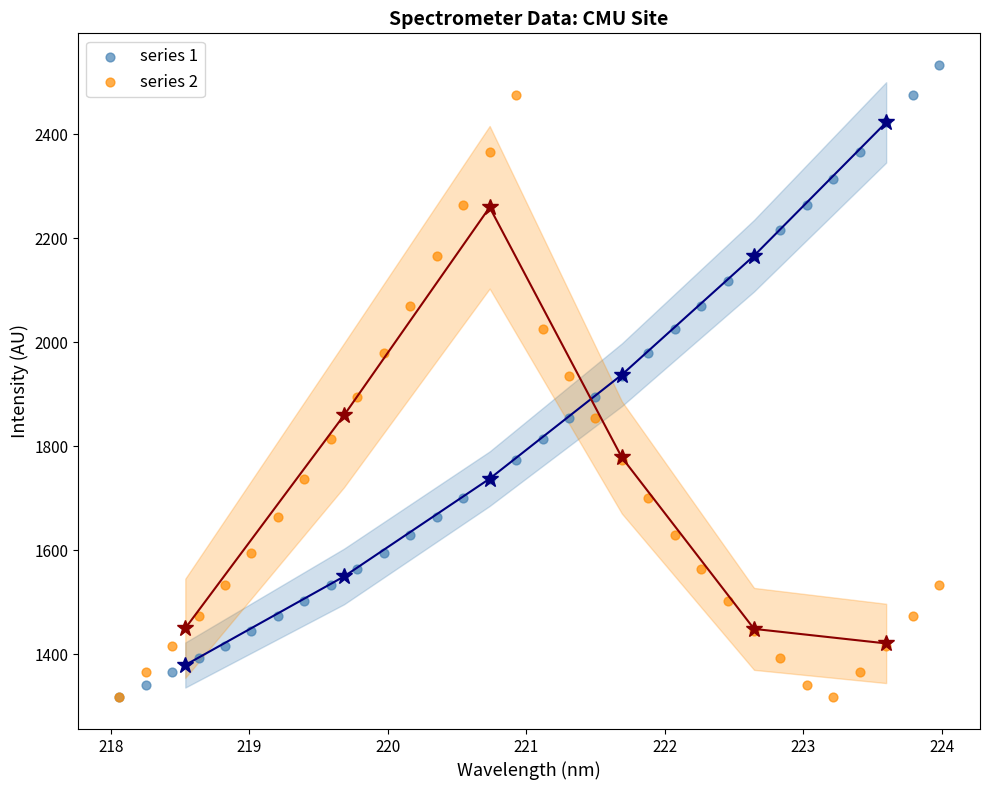

Which series has the largest Y range (max minus min)?

series 1